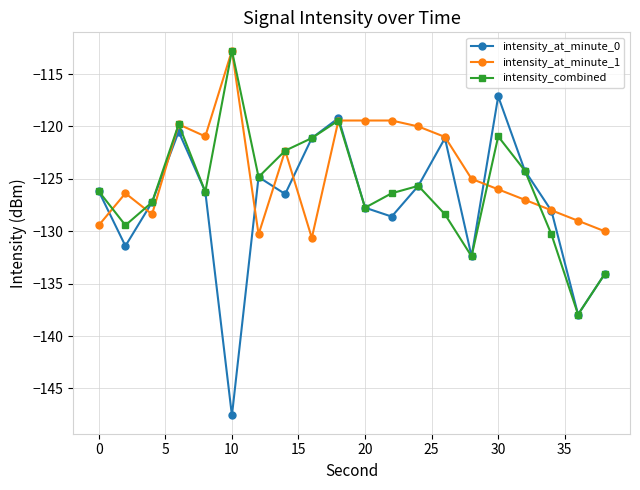

Which series has the largest total across all categories?

intensity_at_minute_1